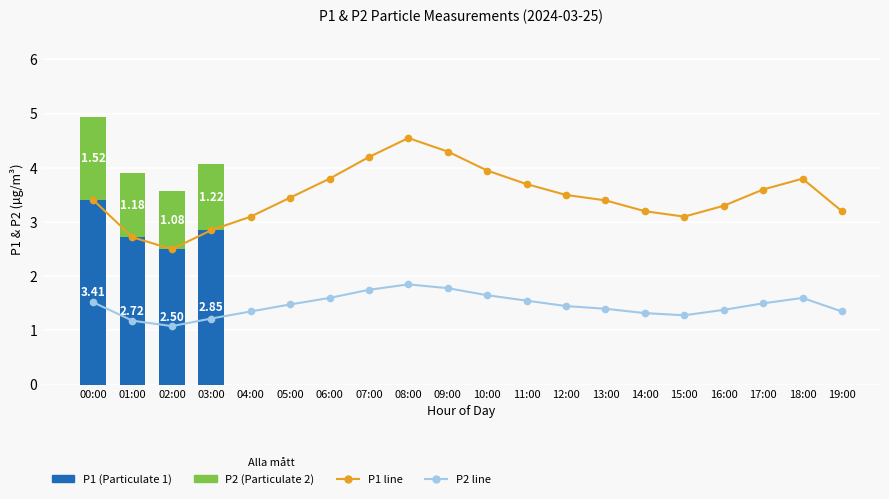

What position from the left is 08:00?

9